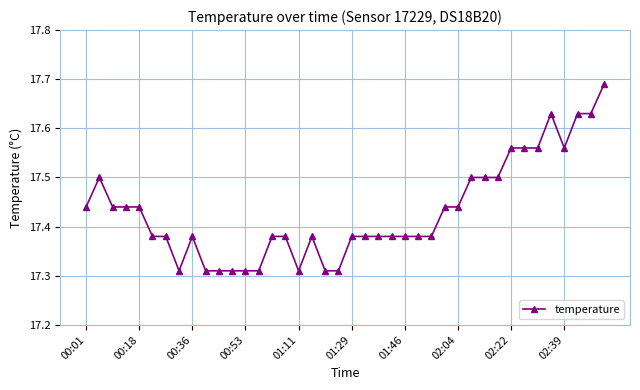

Count the values in the range 17 to 18.

40